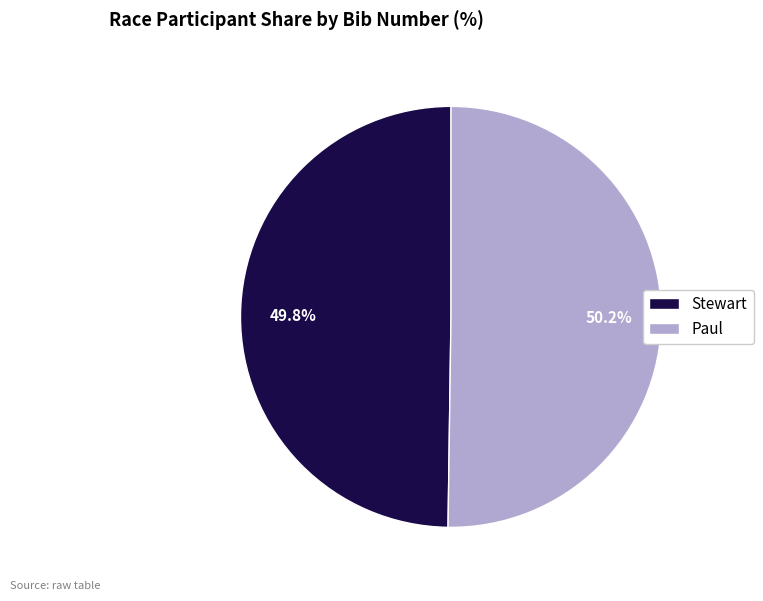

Combined, do Stewart and Paul account for over 50%?

Yes